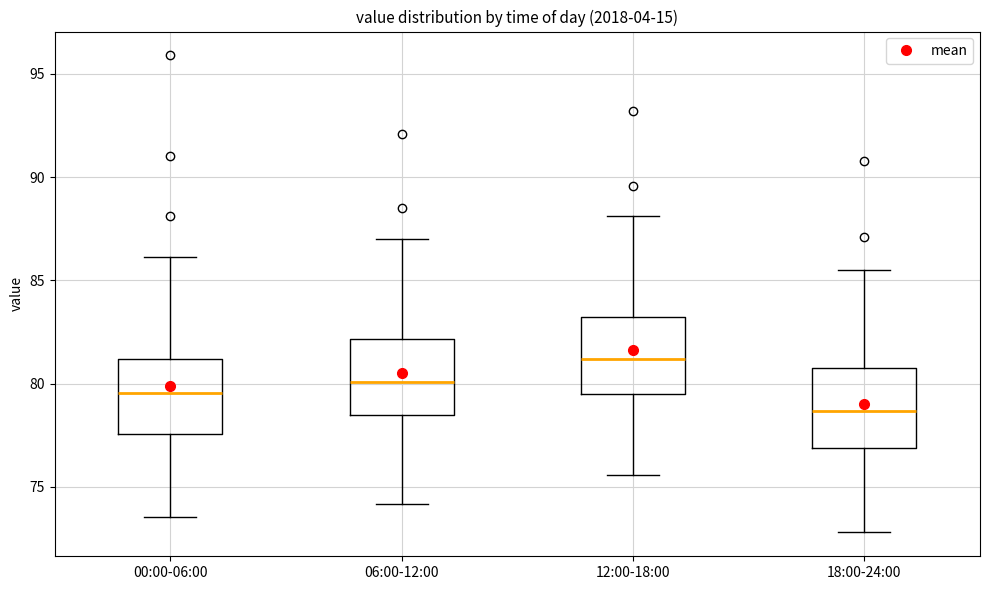

Reading left to right, read every box against the y-axis: the position of its median line, the range the box covers, and the ends of its whiskers. The values are not printed on the chart, so give them approximately, as read against the axis.

00:00-06:00: median 79.5, box 77.5 to 81.0, whiskers 73.5 to 86.0
06:00-12:00: median 80.0, box 78.5 to 82.0, whiskers 74.0 to 87.0
12:00-18:00: median 81.0, box 79.5 to 83.5, whiskers 75.5 to 88.0
18:00-24:00: median 78.5, box 77.0 to 81.0, whiskers 73.0 to 85.5